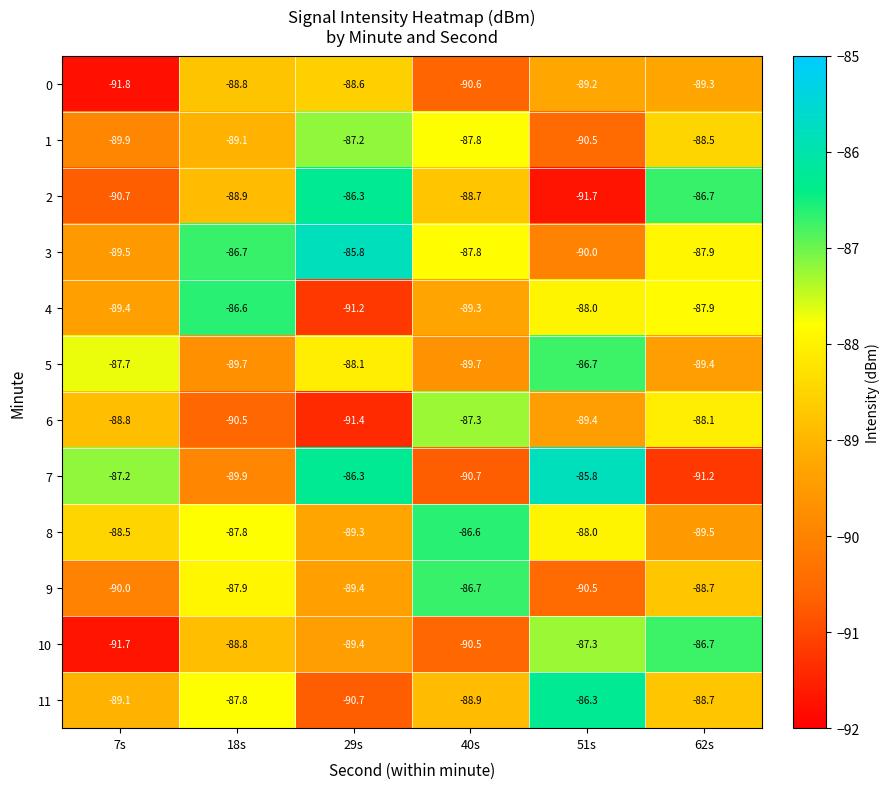

Which series changed the most between 29s and 62s?

7